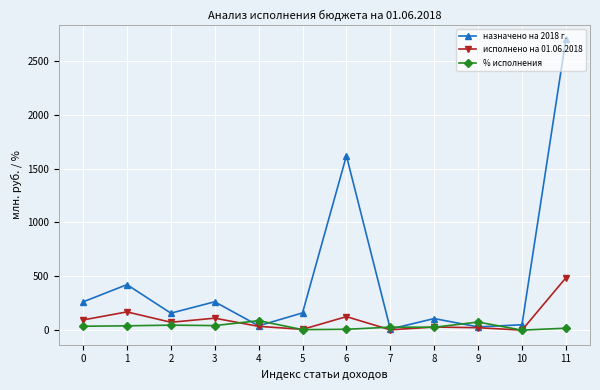

Which series has the largest total across all categories?

назначено на 2018 г.